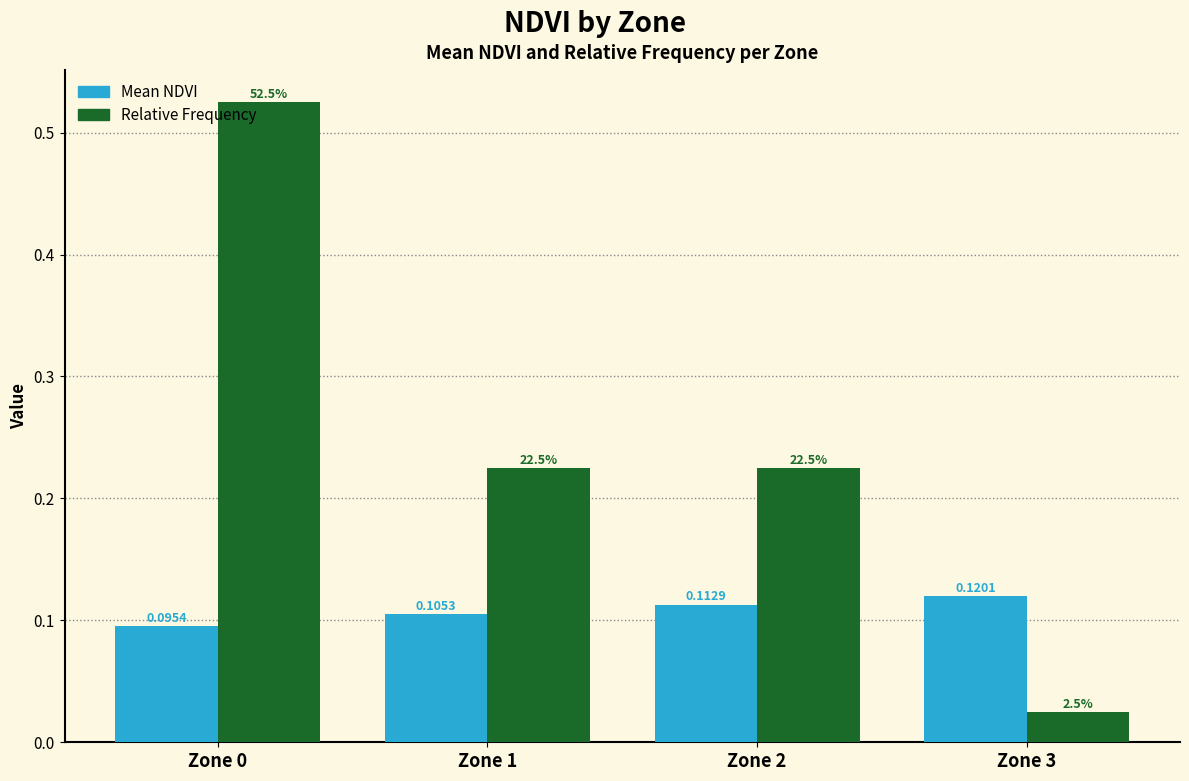

Which series changed the most between Zone 0 and Zone 3?

Relative Frequency